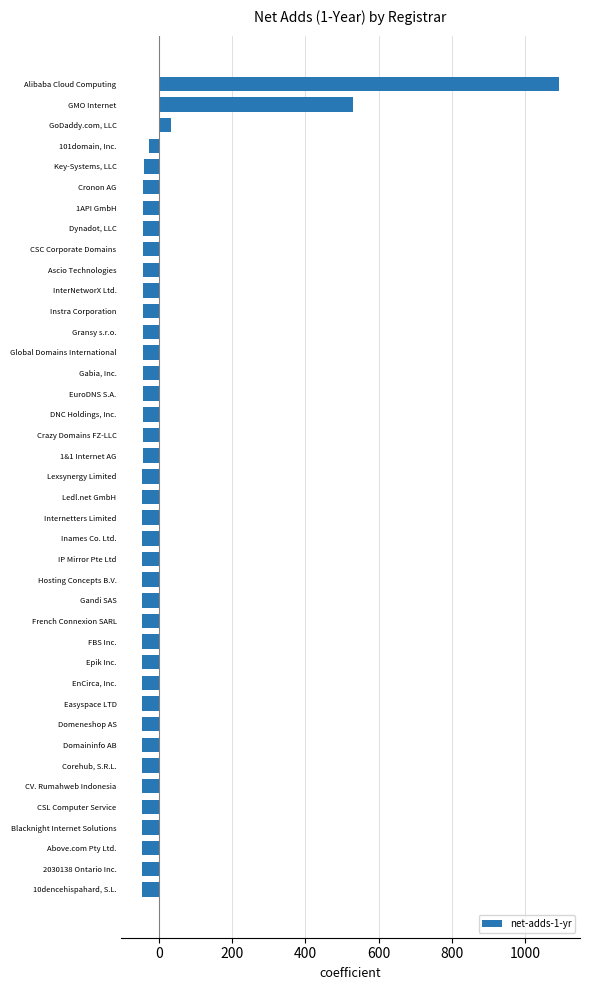

How many values are below -45?

21